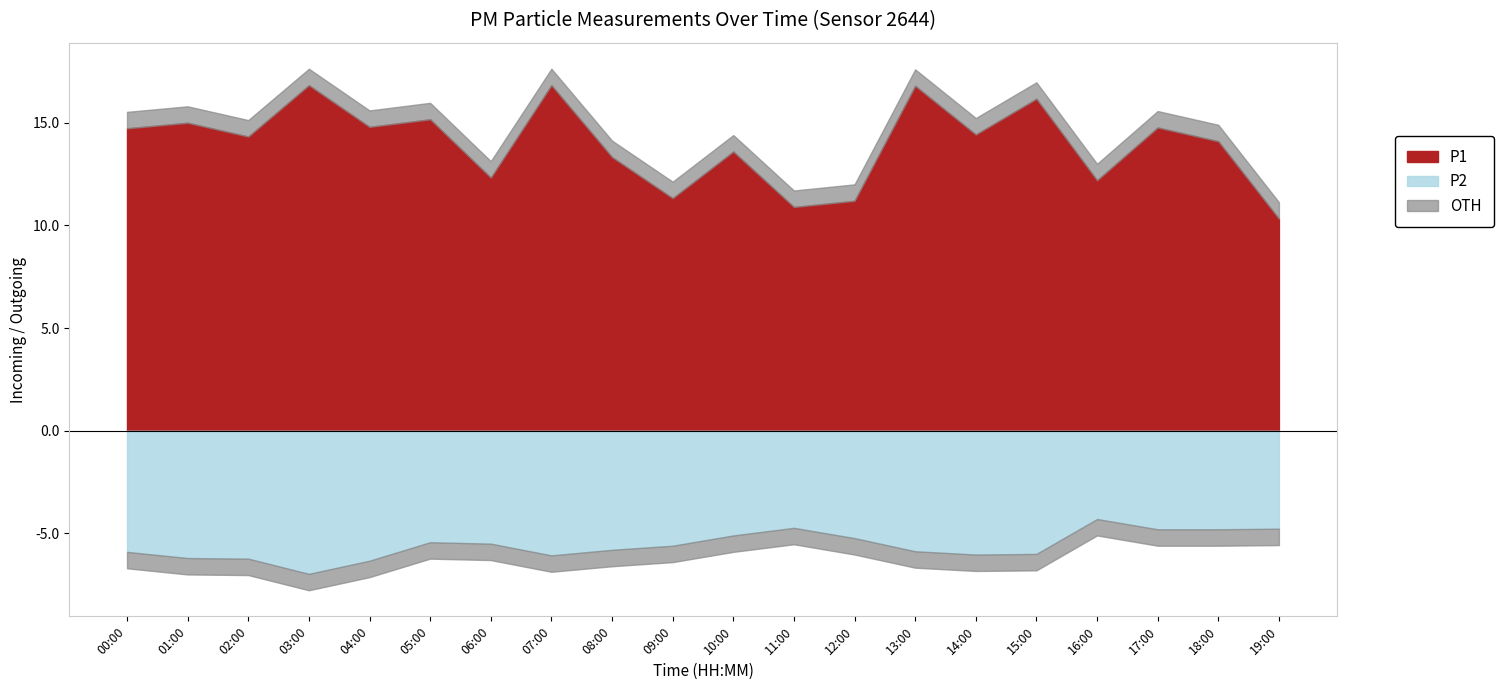

Is it true that P1 equals 26.9 at 13:00?

False